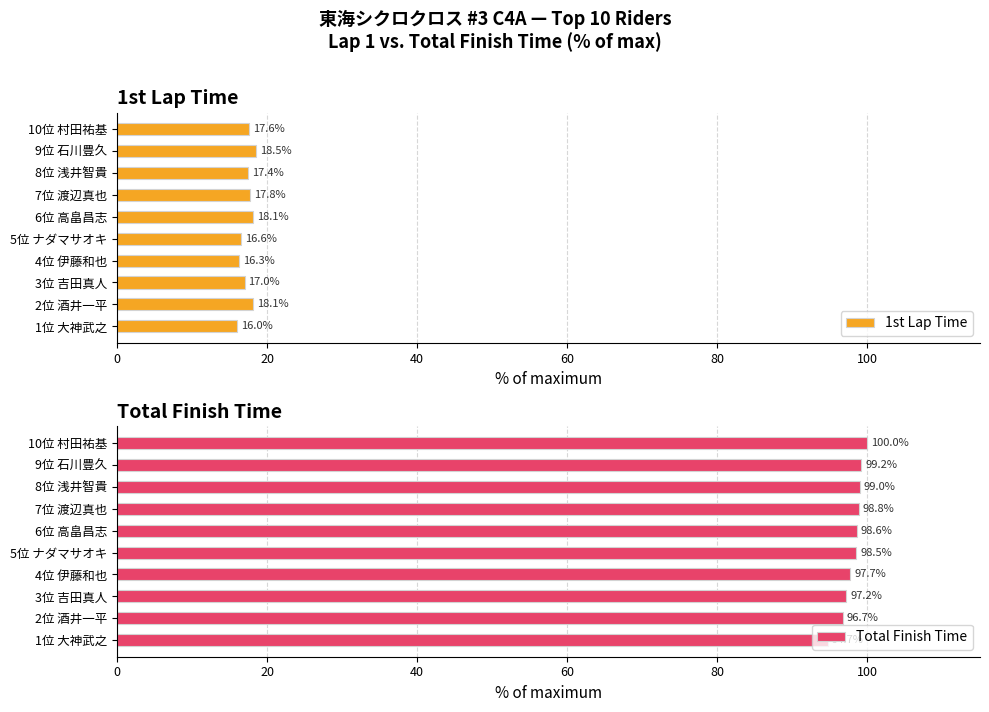

What is the lowest value of the 1st Lap Time series?

16.0